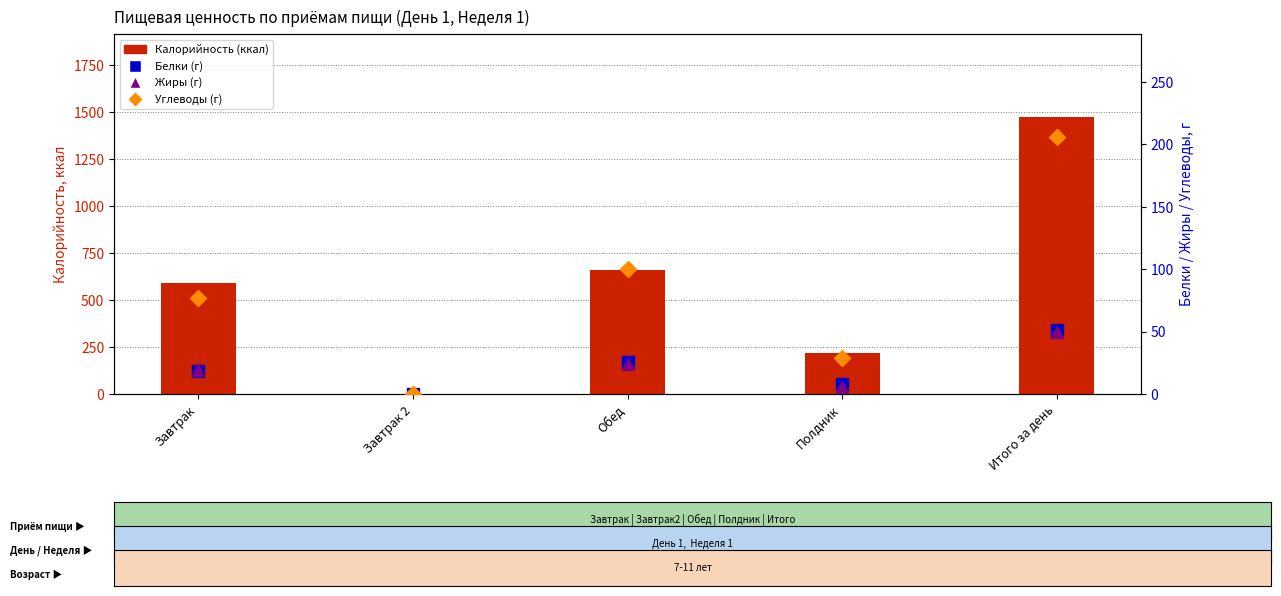

What is the approximate value of Калорийность (ккал) at Обед?

662.2